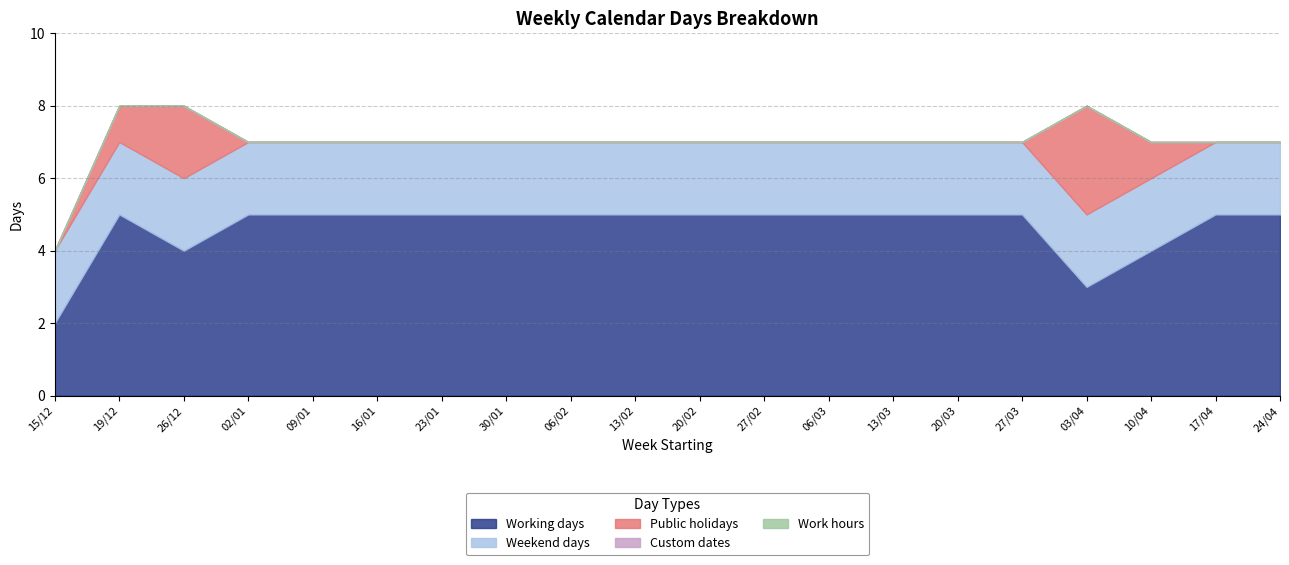

What position from the left is 17/04?

19